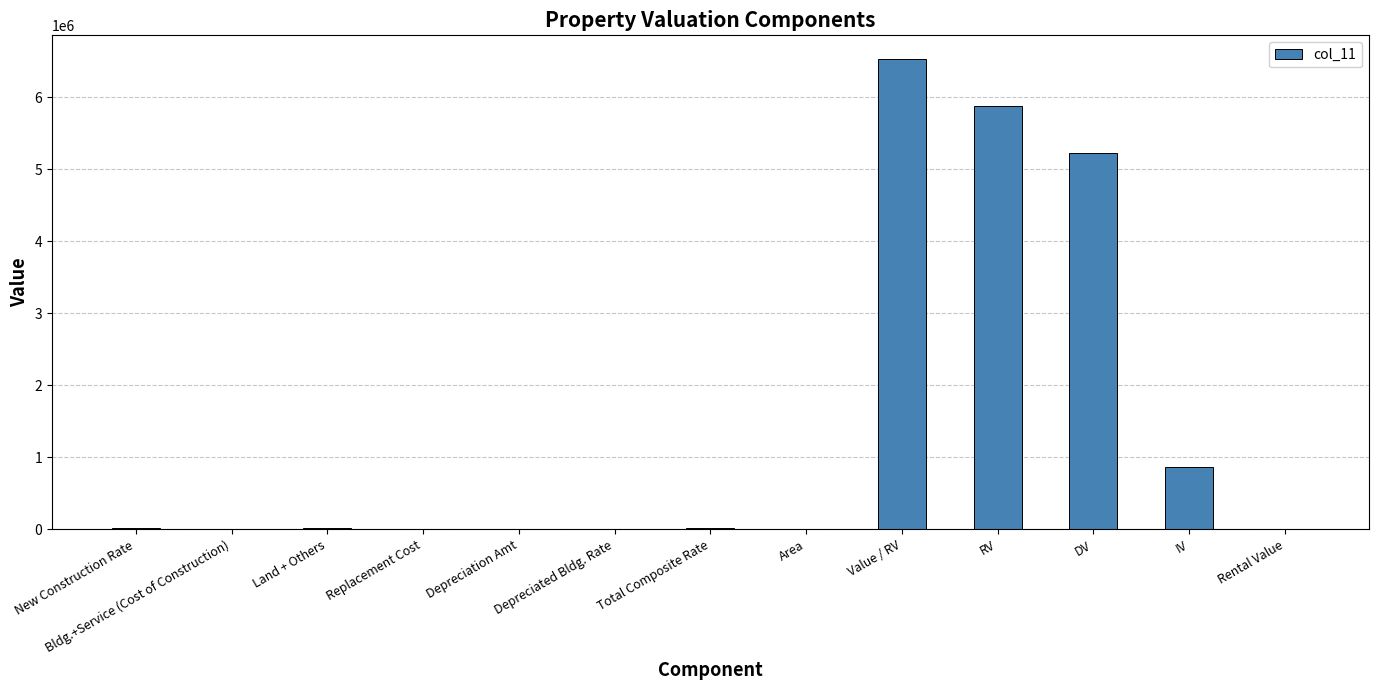

What is the maximum value shown in the chart?

6536400.0